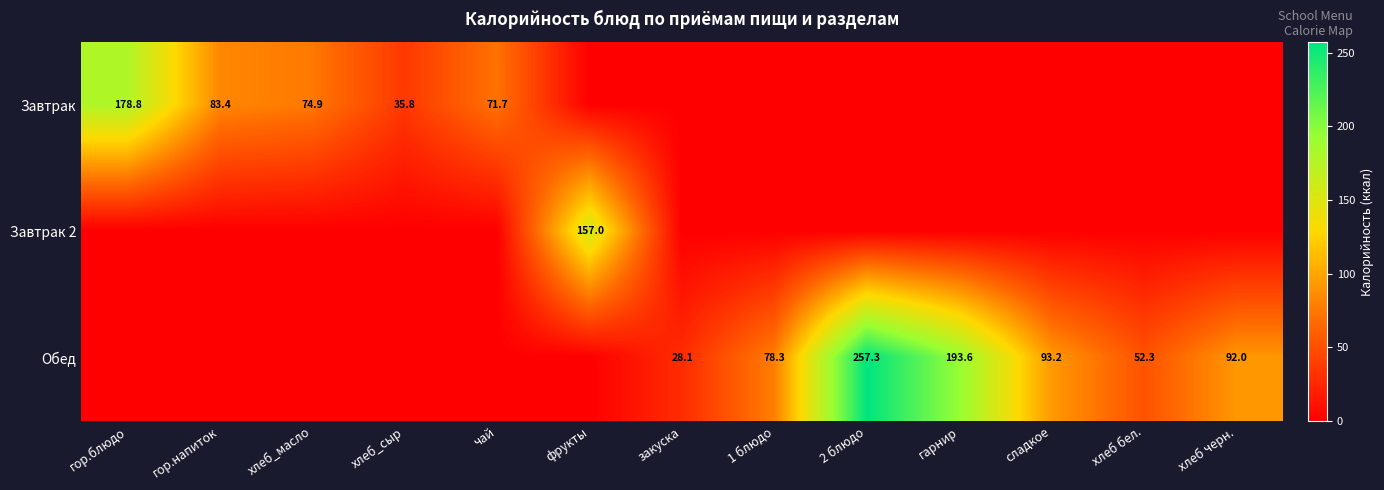

Is the value of Обед at закуска greater than the value of Завтрак 2 at фрукты?

No